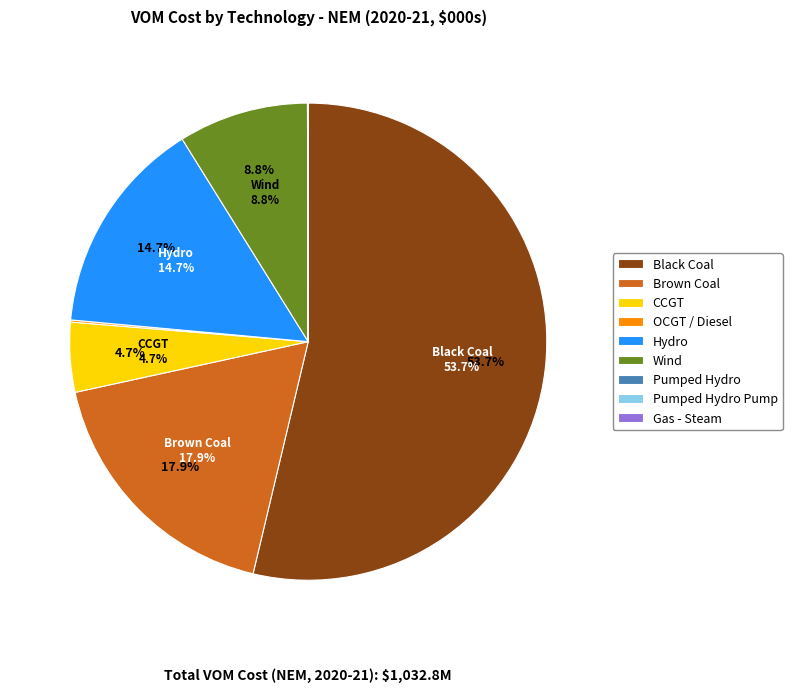

Does Pumped Hydro Pump represent more than half of the total?

No